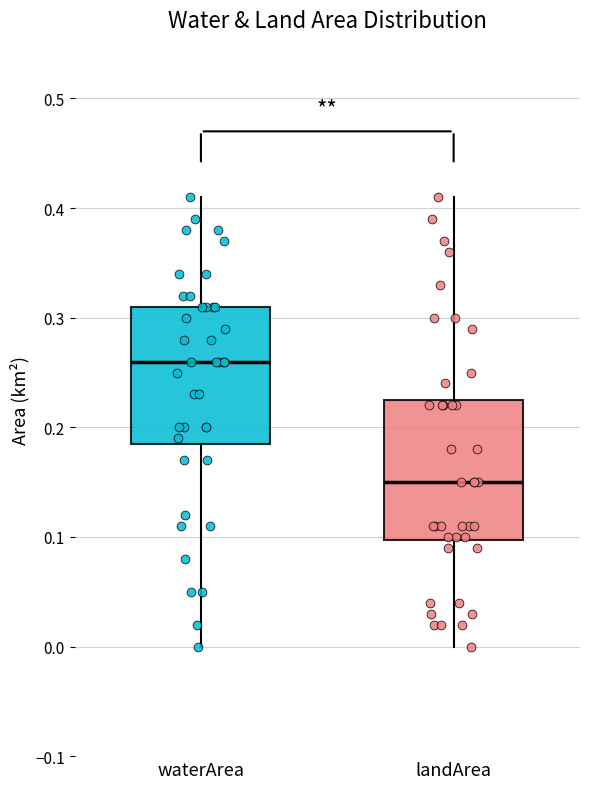

Reading left to right, transcribe this box plot: for each box, give where its median line is, the range the box spans, and where its two whiskers end, as read against the y-axis. The values are not printed on the chart, so give them approximately, as read against the axis.

waterArea: median 0.26, box 0.19 to 0.31, whiskers 0.00 to 0.41
landArea: median 0.15, box 0.10 to 0.23, whiskers 0.00 to 0.41